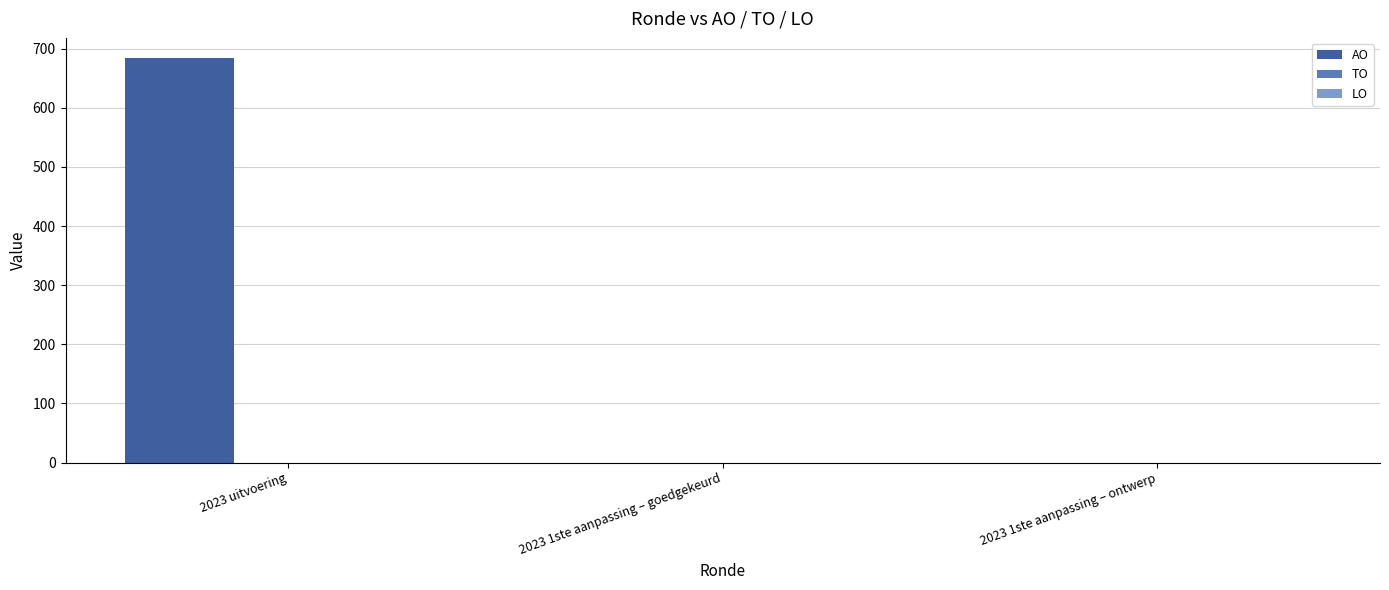

Is it true that the value at 2023 uitvoering is 684?

True